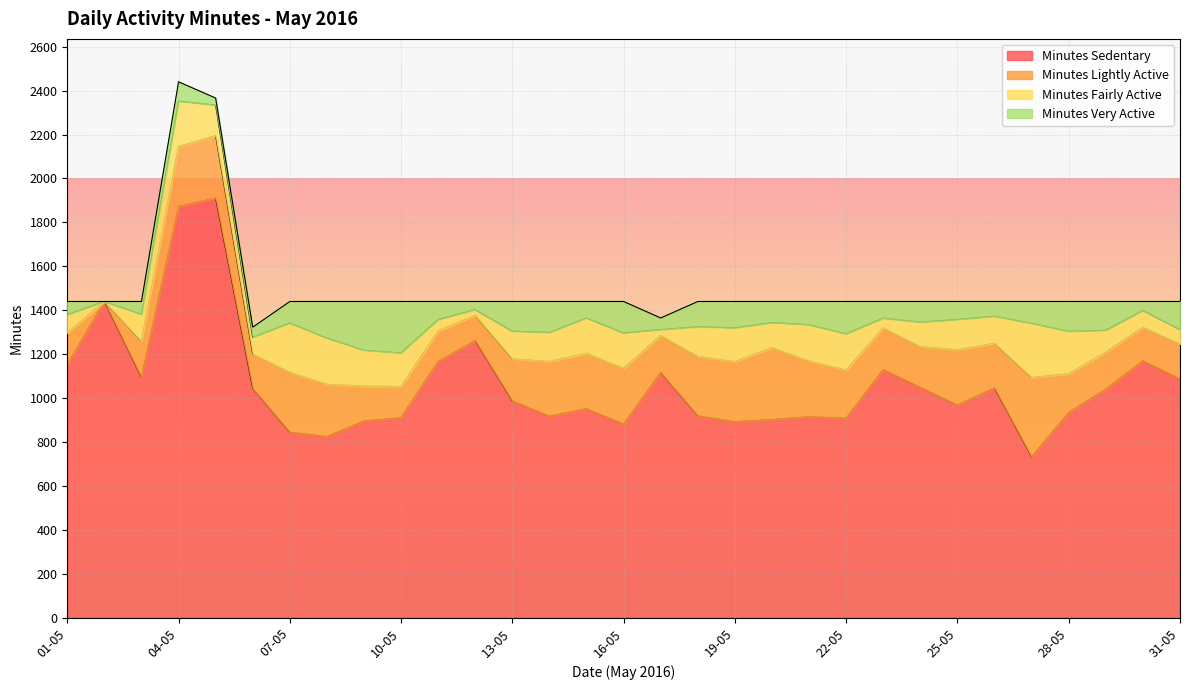

Which series has the widest spread of values?

Minutes Sedentary